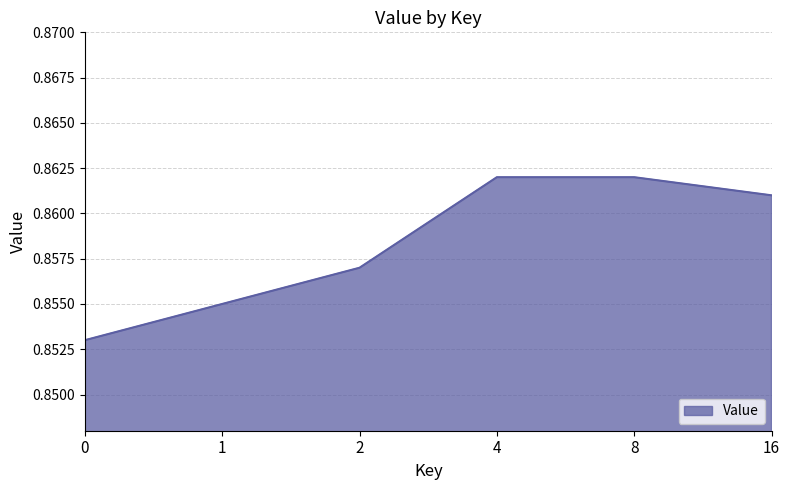

What is the sum of the values at 0 and 1?

1.7